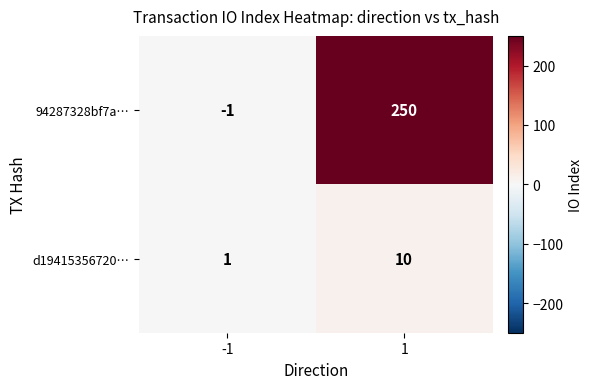

What is the average value of the d19415356720… series?

6